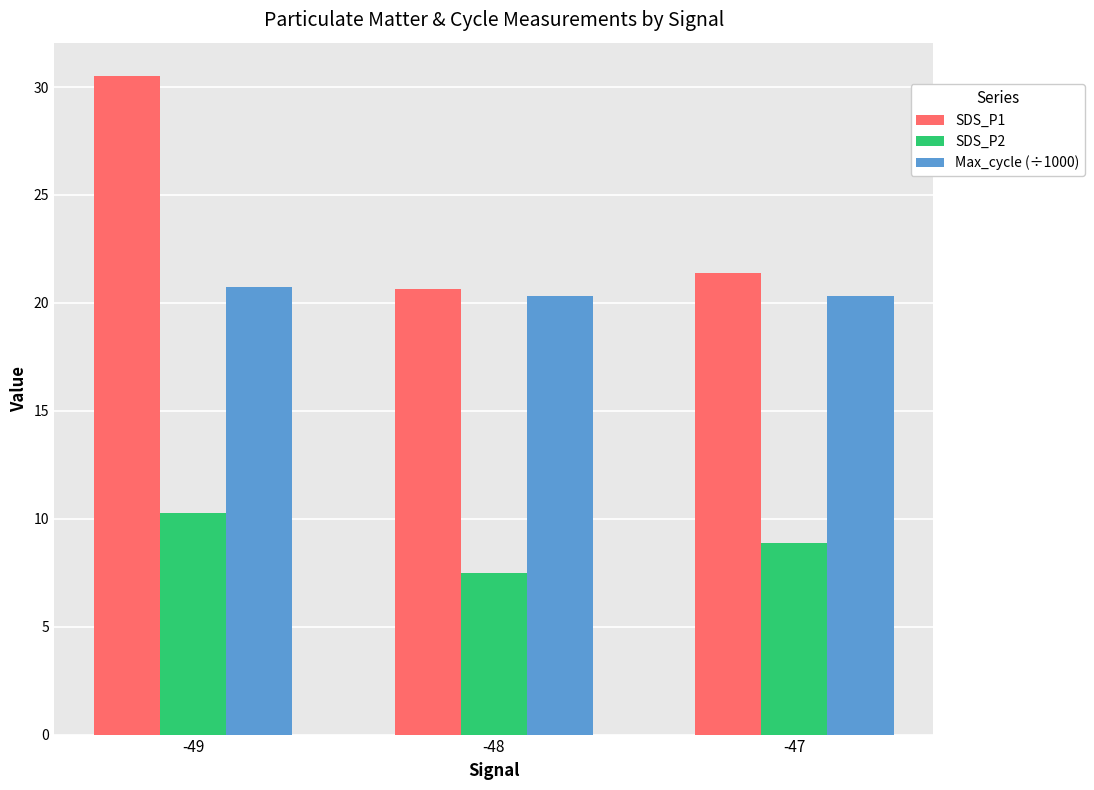

Is the value of SDS_P1 at -48 greater than the value of SDS_P2 at -47?

Yes